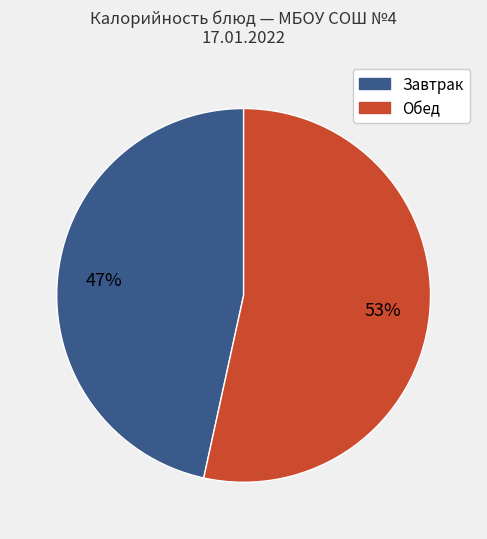

To the nearest percent, what is the average slice percentage?

50%